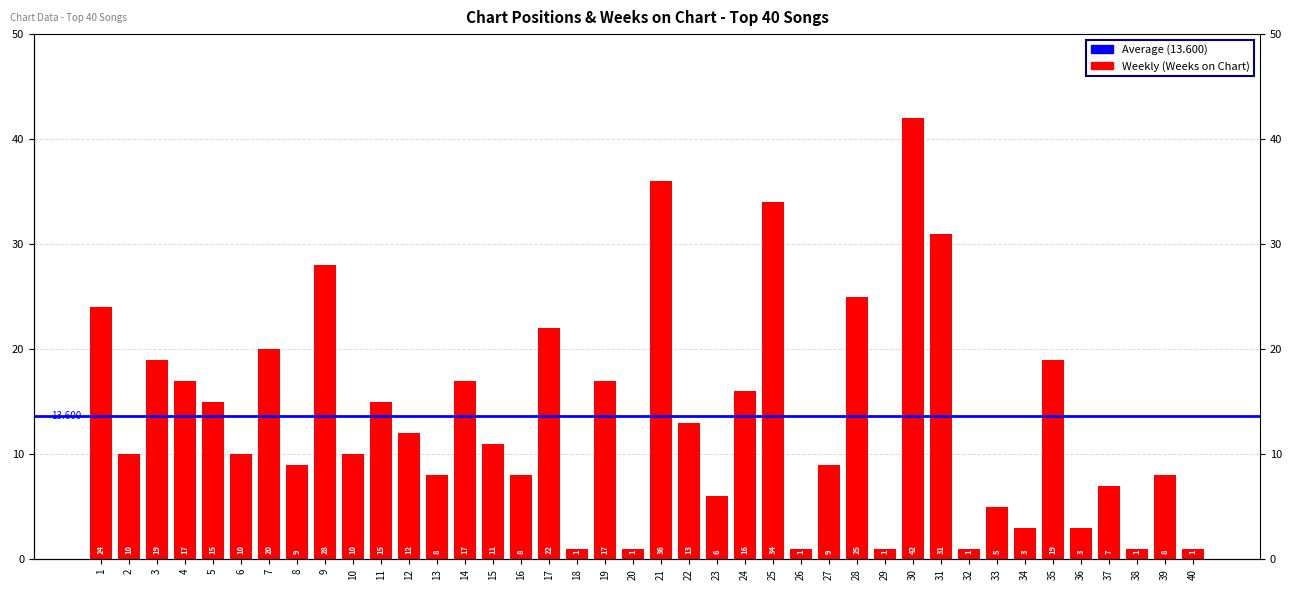

Where is the data nearest to the value 21?

7